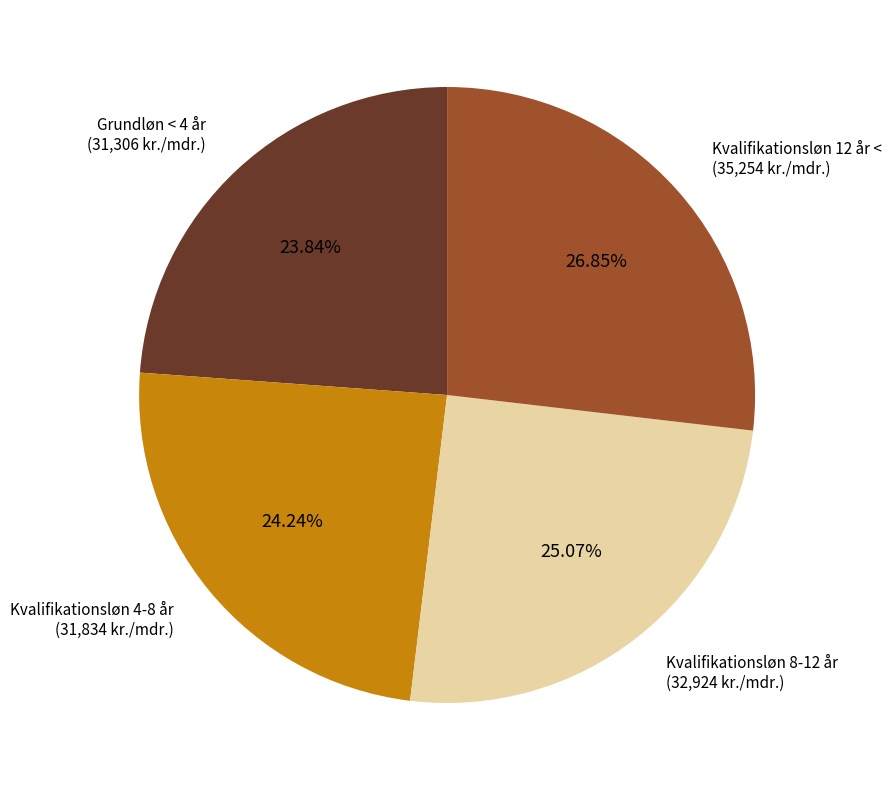

Is there a majority slice in this chart?

No